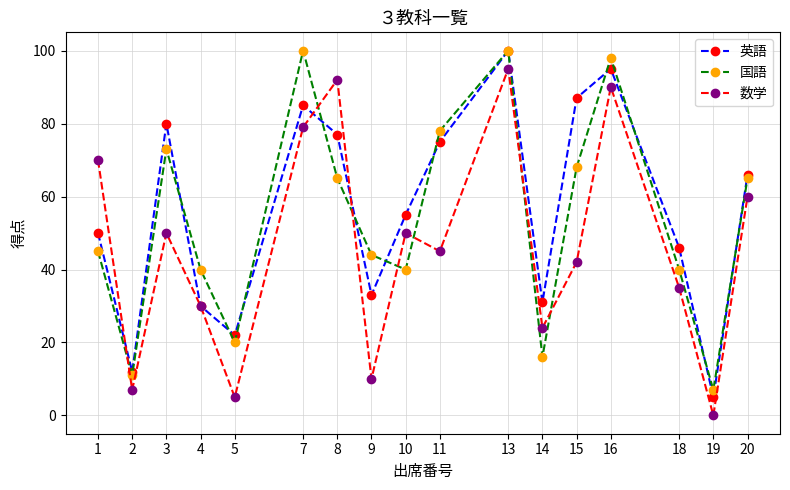

Between 5 and 10, which series saw the biggest shift?

数学